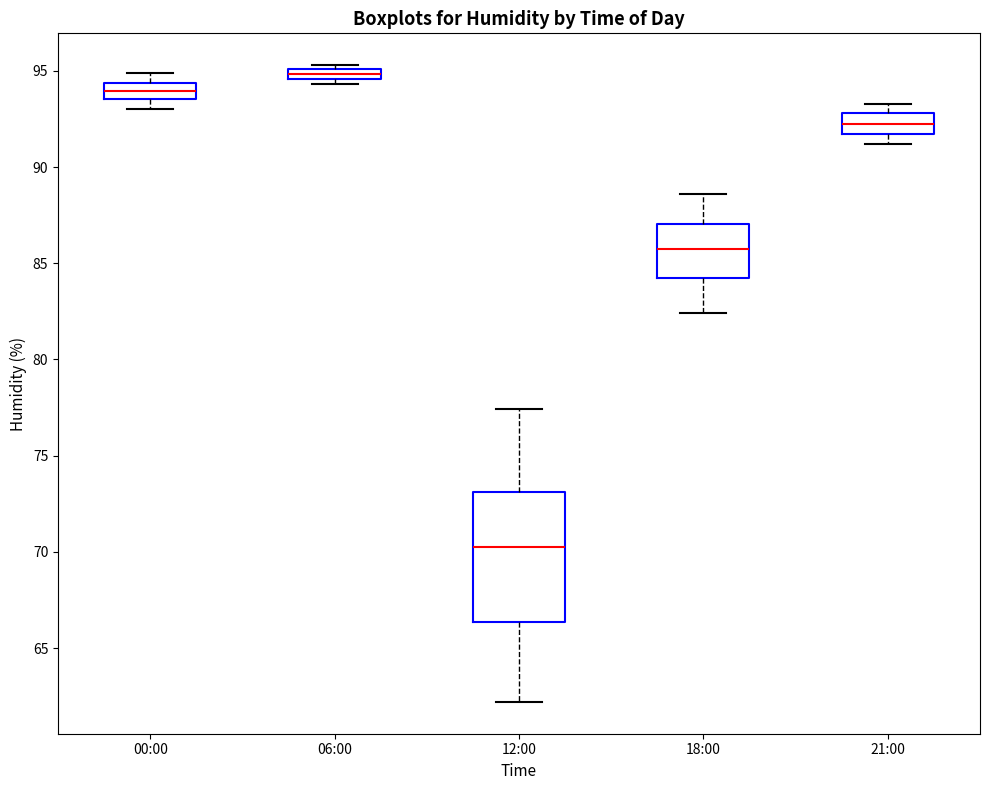

Where is the upper edge of the box for 18:00 on the y-axis? The values are not printed on the chart, so give them approximately, as read against the axis.

87.0